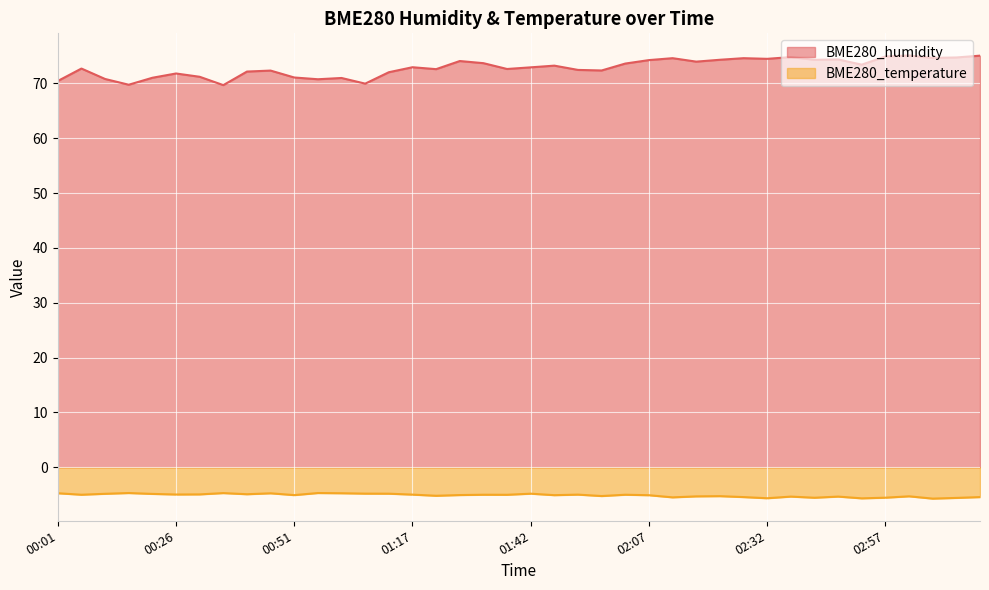

What is the smallest value displayed?

-5.7